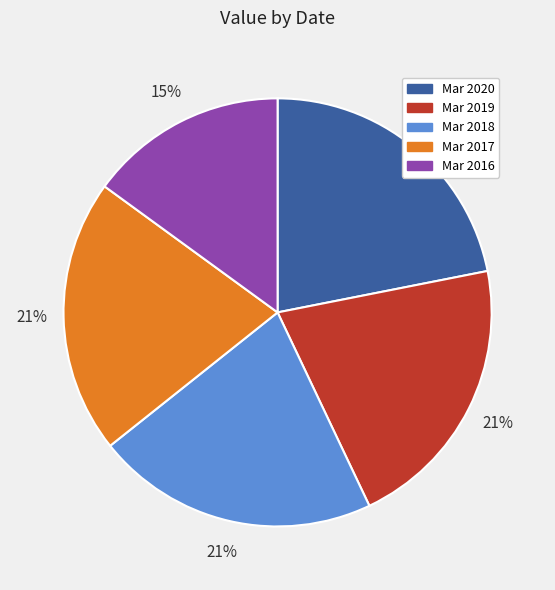

Which has a higher value, Mar 2016 or Mar 2020?

Mar 2020